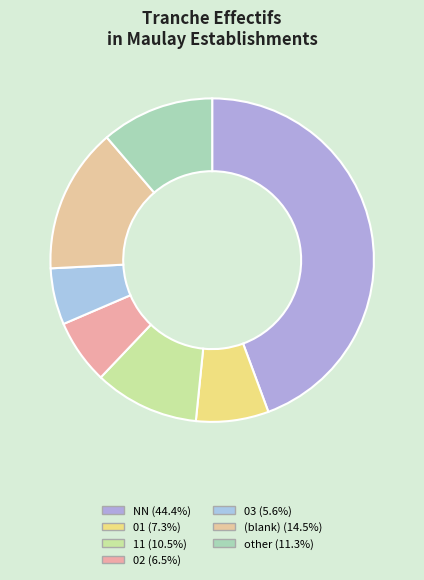

Which slice is the largest?

NN